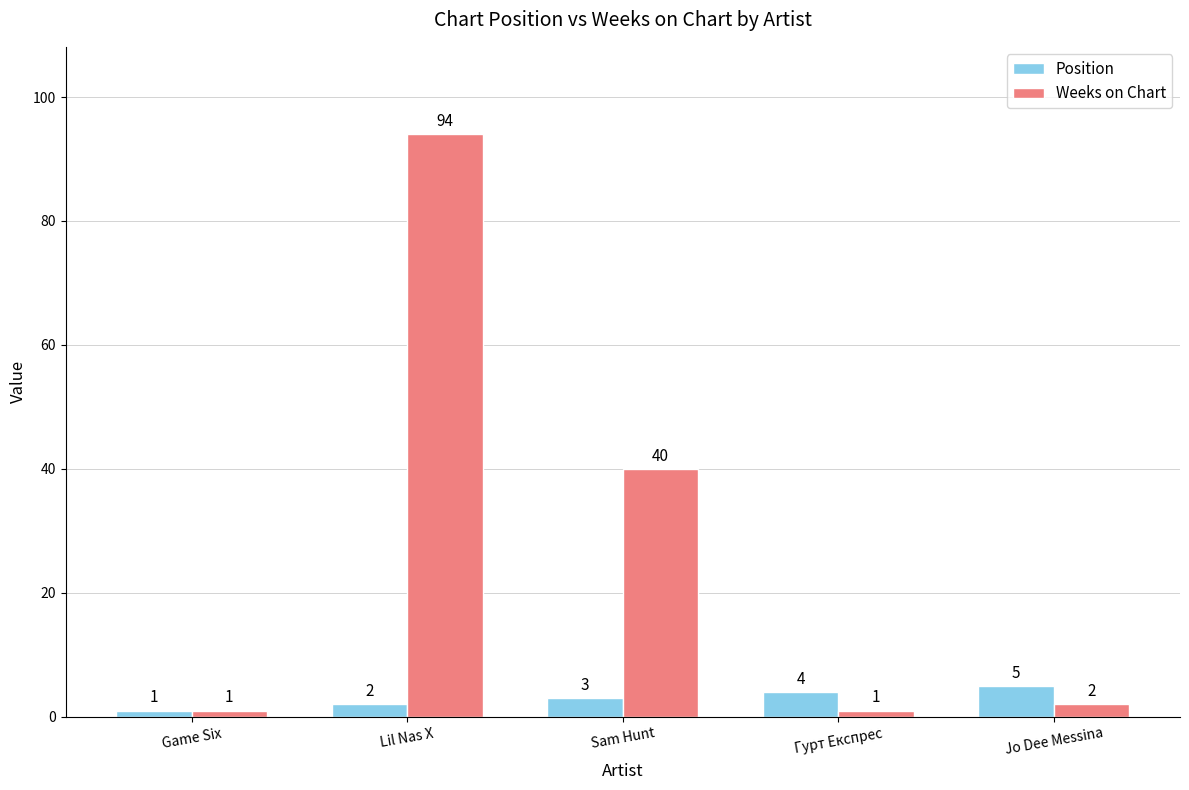

Which series has the largest total across all categories?

Weeks on Chart